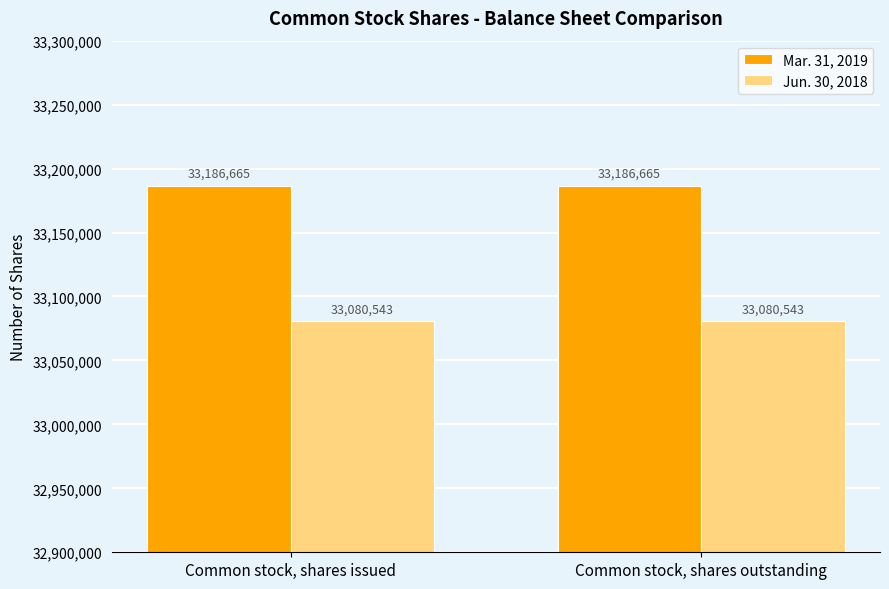

What is the average value of the Jun. 30, 2018 series?

33080543